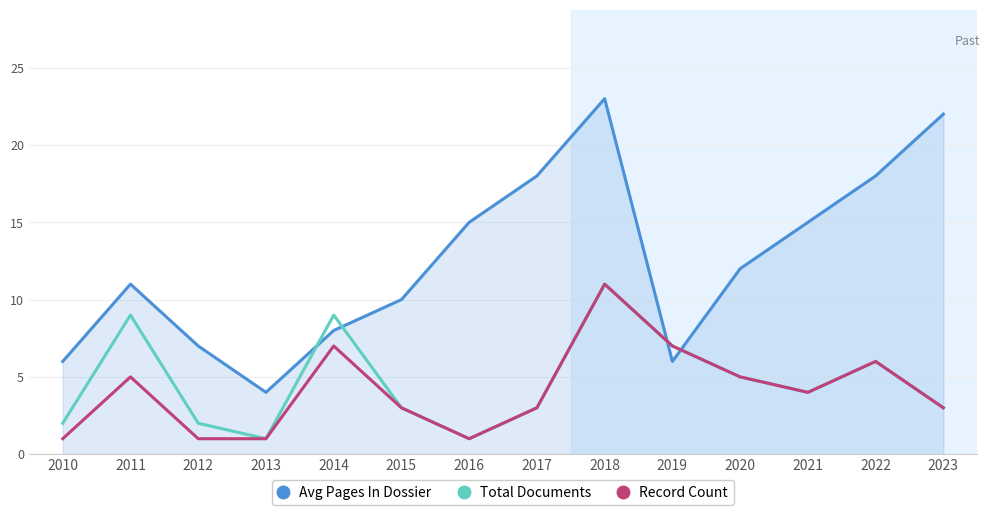

Reading right to left, list all the values displayed in this chart.

Avg Pages In Dossier: 2023=22	2022=18	2021=15	2020=12	2019=6	2018=23	2017=18	2016=15	2015=10	2014=8	2013=4	2012=7	2011=11	2010=6
Total Documents: 2023=3	2022=6	2021=4	2020=5	2019=7	2018=11	2017=3	2016=1	2015=3	2014=9	2013=1	2012=2	2011=9	2010=2
Record Count: 2023=3	2022=6	2021=4	2020=5	2019=7	2018=11	2017=3	2016=1	2015=3	2014=7	2013=1	2012=1	2011=5	2010=1